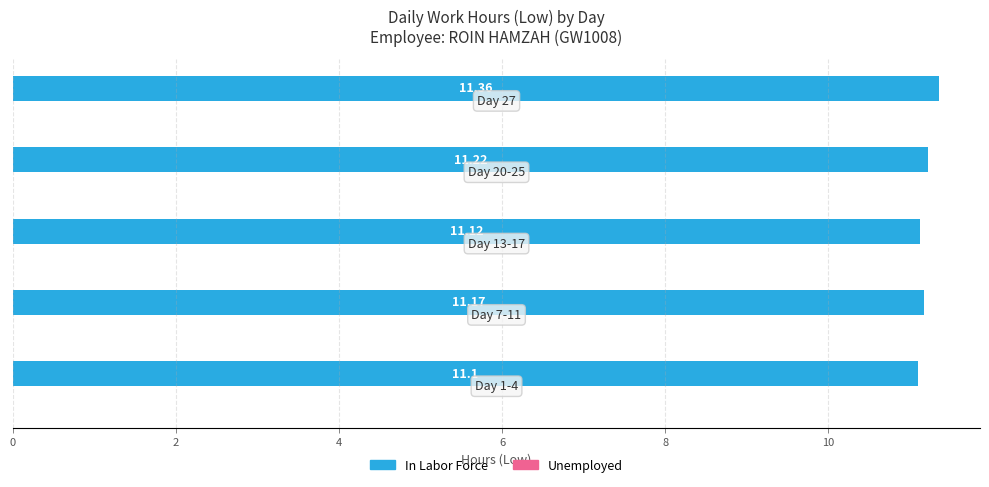

Does the chart contain any negative values?

No